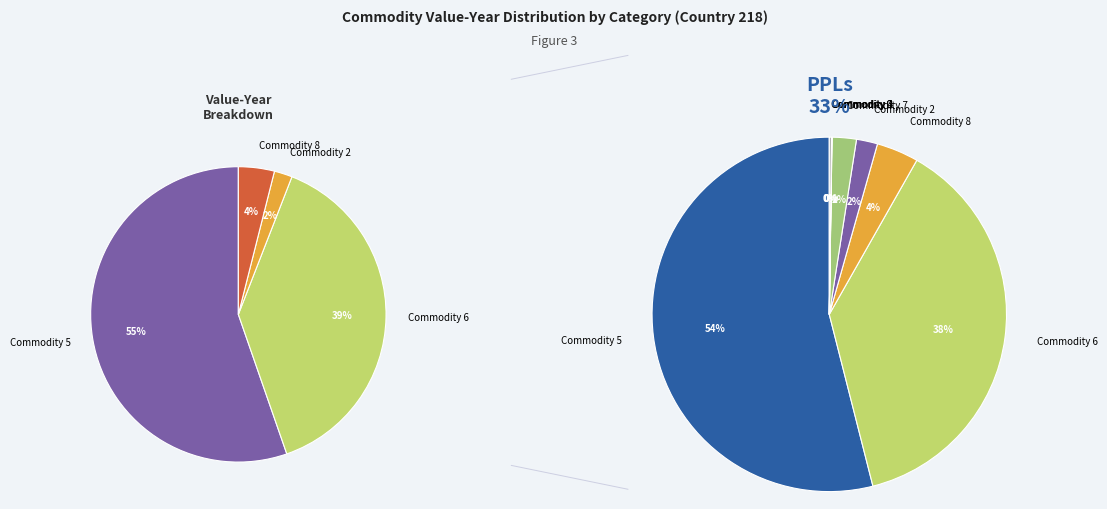

What percentage do Commodity 0 and Commodity 2 together represent?

2.1%